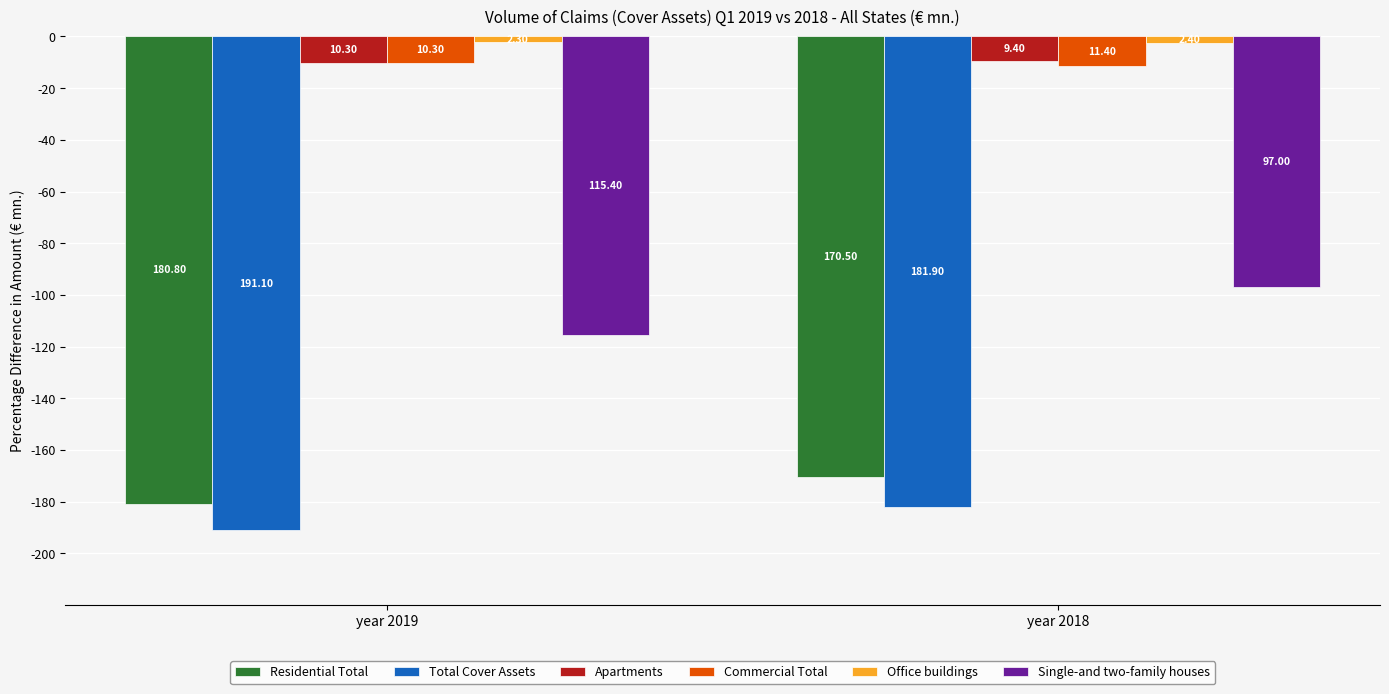

What are all the series names shown in the legend?

Residential Total, Total Cover Assets, Apartments, Commercial Total, Office buildings, Single-and two-family houses